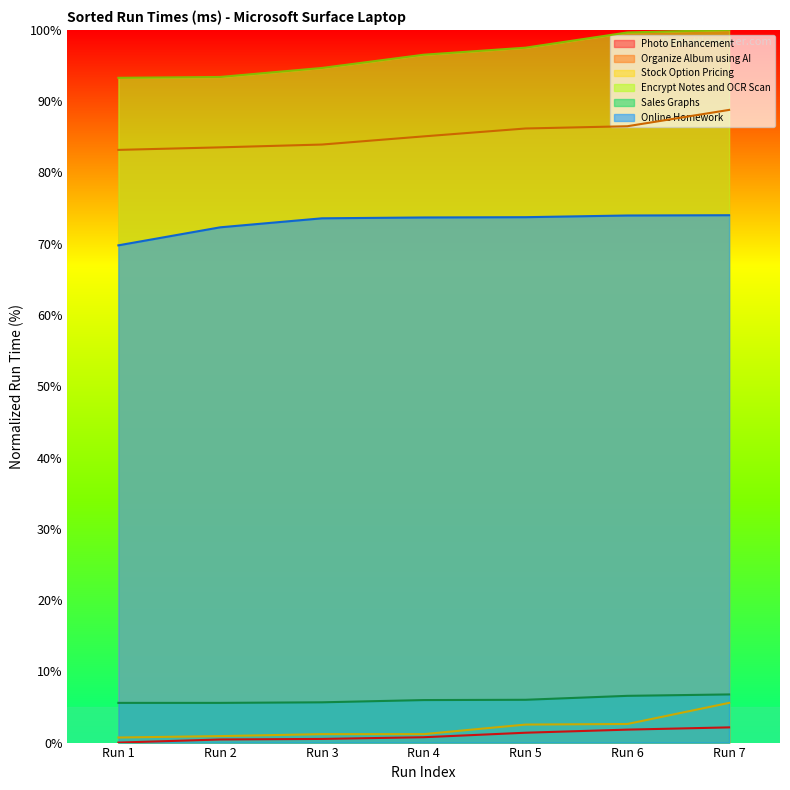

What is the difference between the maximum and minimum values in the Stock Option Pricing series?

4.9